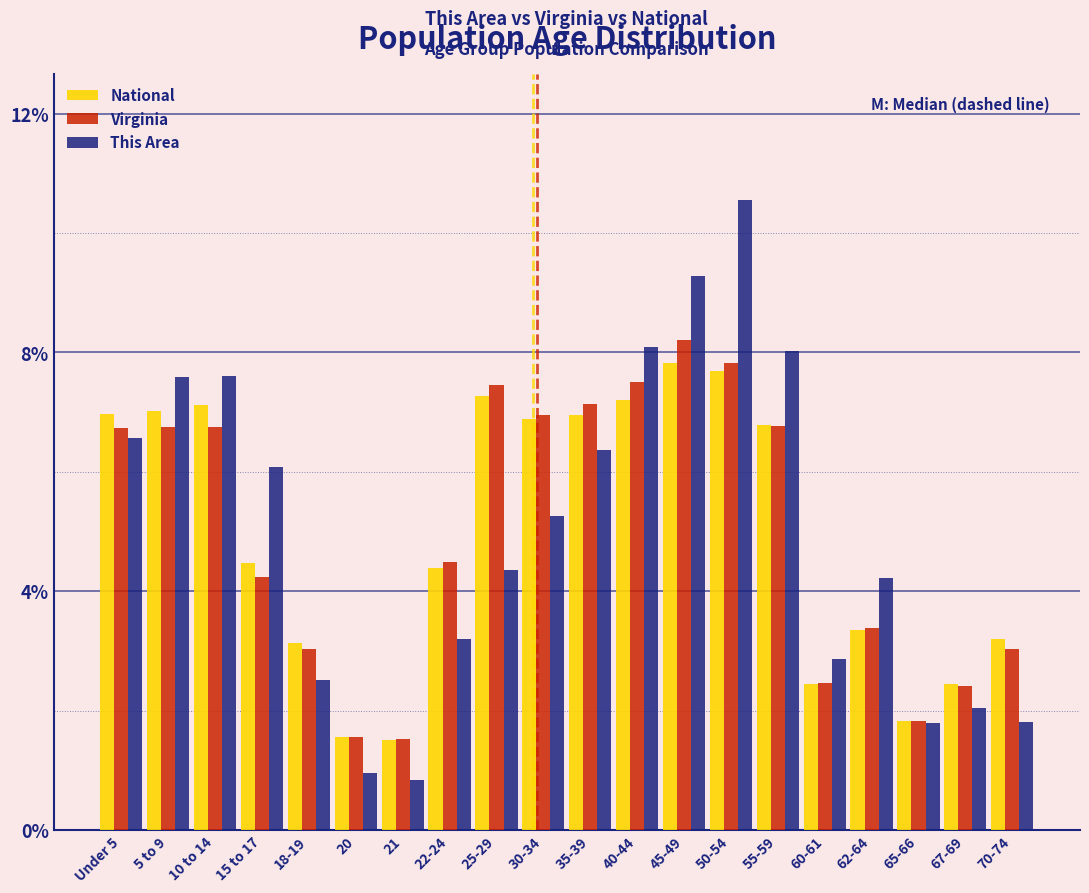

At which label does This Area first exceed 5?

Under 5